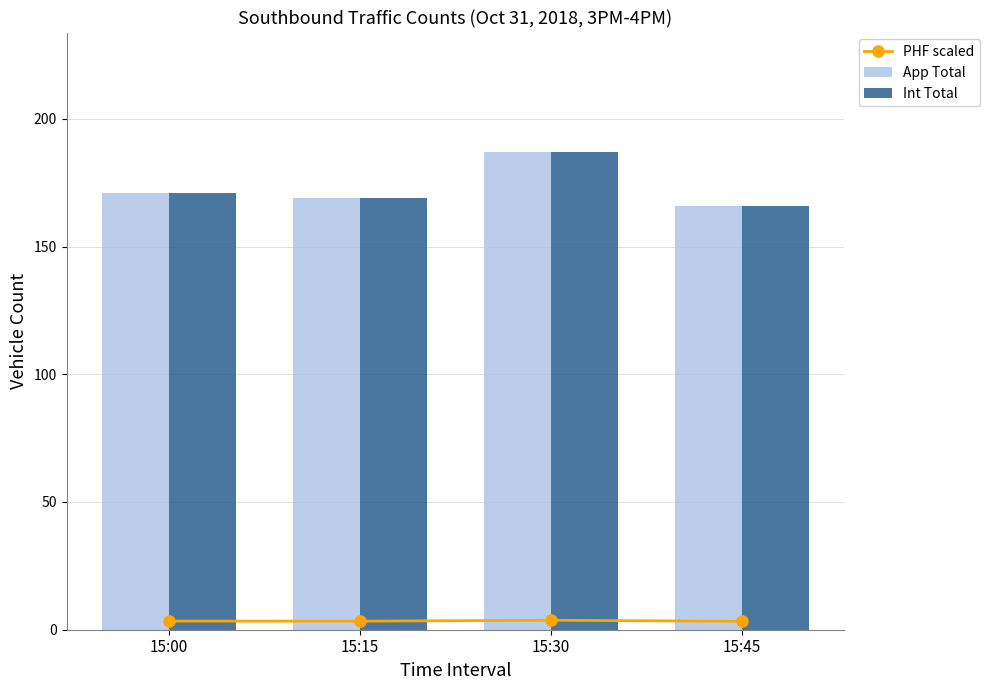

What are all the series names shown in the legend?

PHF scaled, App Total, Int Total